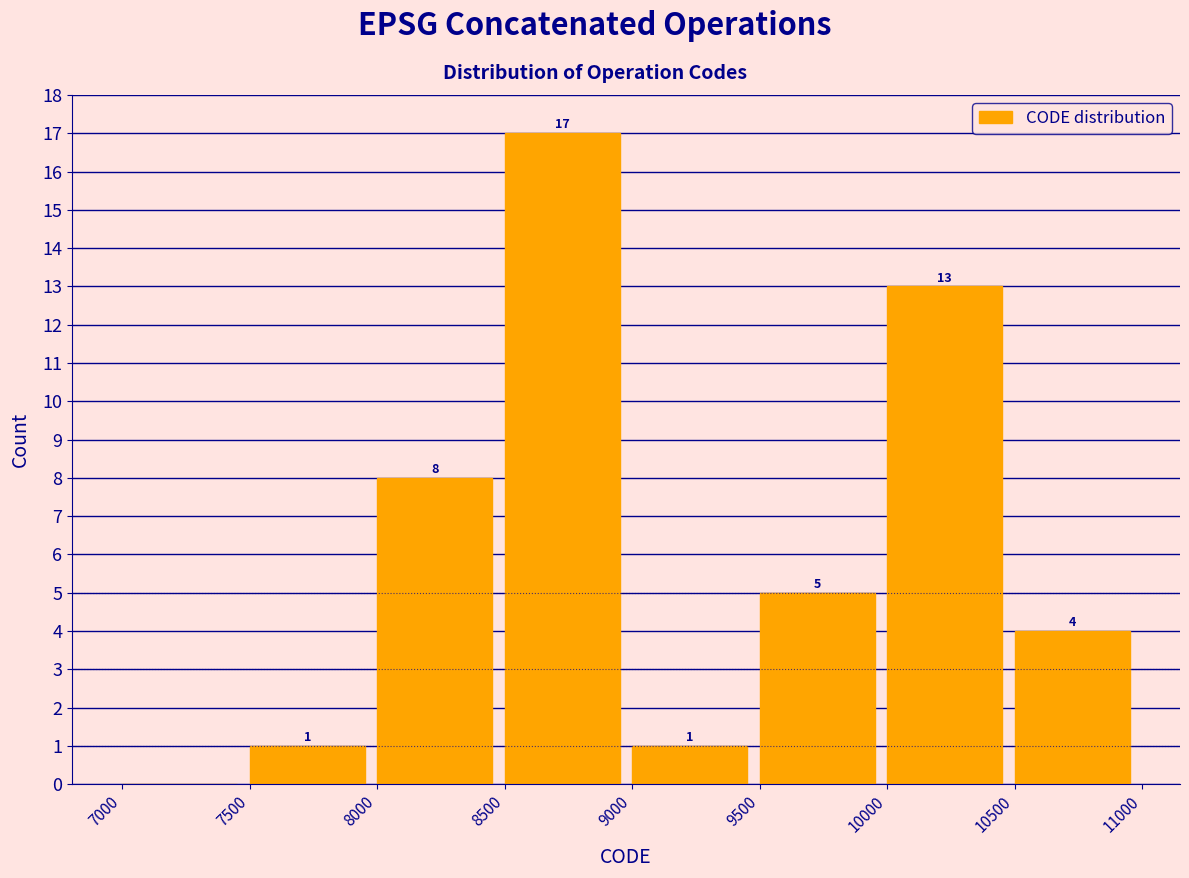

Over which range of the x-axis is the bar tallest?

8500 to 9000